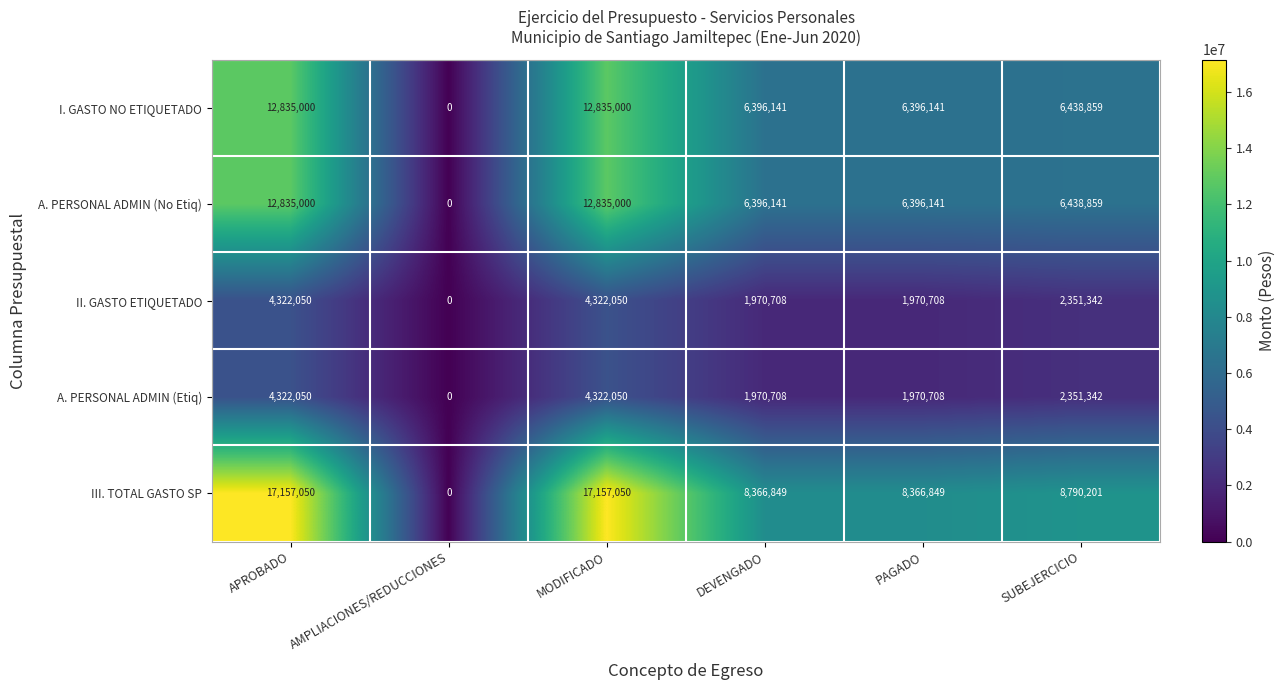

Reading right to left, transcribe all the data shown in this chart.

I. GASTO NO ETIQUETADO: 6438859	6396141	6396141	12835000	0	12835000
A. PERSONAL ADMIN (No Etiq): 6438859	6396141	6396141	12835000	0	12835000
II. GASTO ETIQUETADO: 2351342	1970708	1970708	4322050	0	4322050
A. PERSONAL ADMIN (Etiq): 2351342	1970708	1970708	4322050	0	4322050
III. TOTAL GASTO SP: 8790201	8366849	8366849	17157050	0	17157050